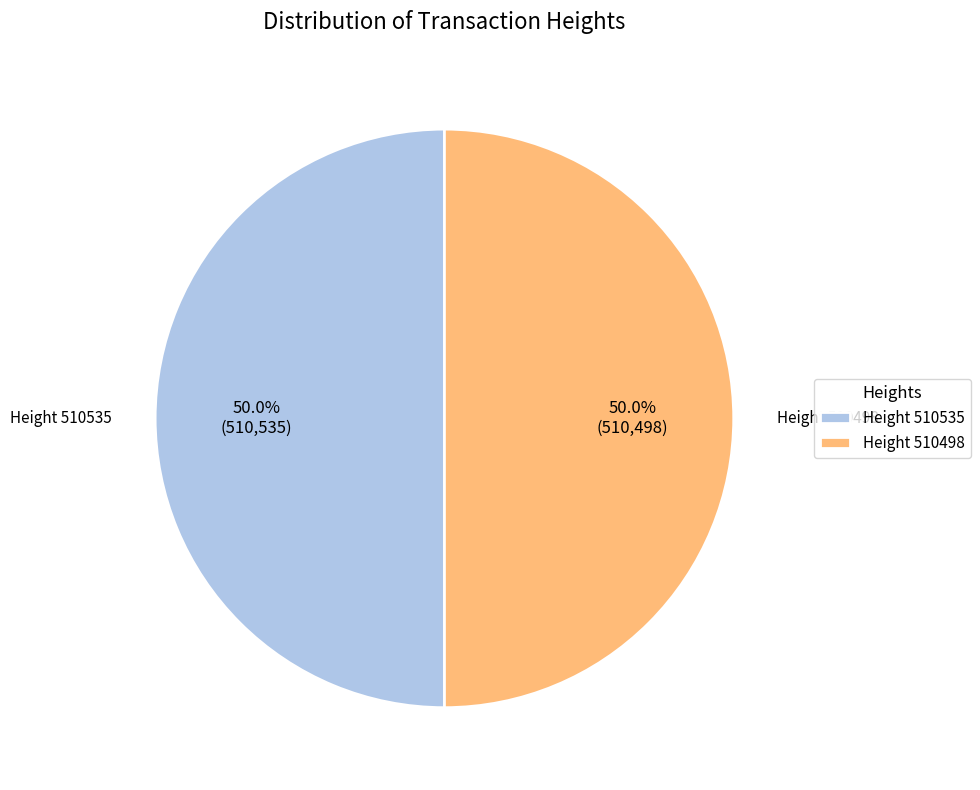

What percentage is NOT represented by Height 510498?

50.0%